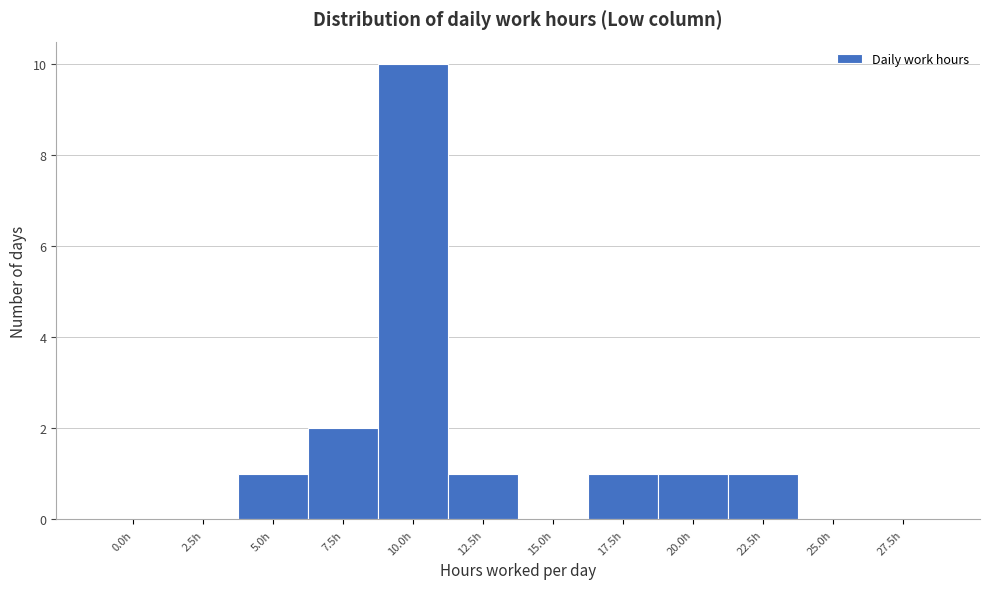

Reading left to right, transcribe all the data shown in this chart.

0.0h=0	2.5h=0	5.0h=1	7.5h=2	10.0h=10	12.5h=1	15.0h=0	17.5h=1	20.0h=1	22.5h=1	25.0h=0	27.5h=0